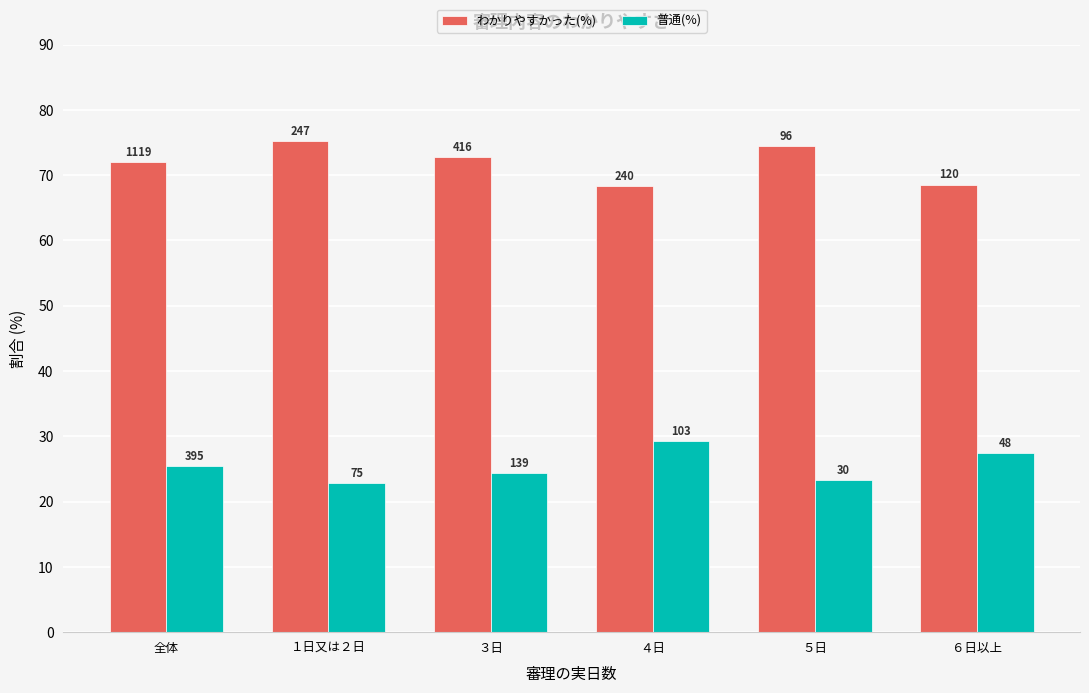

The value of 普通(%) at ５日 is 6.7. True or false?

False